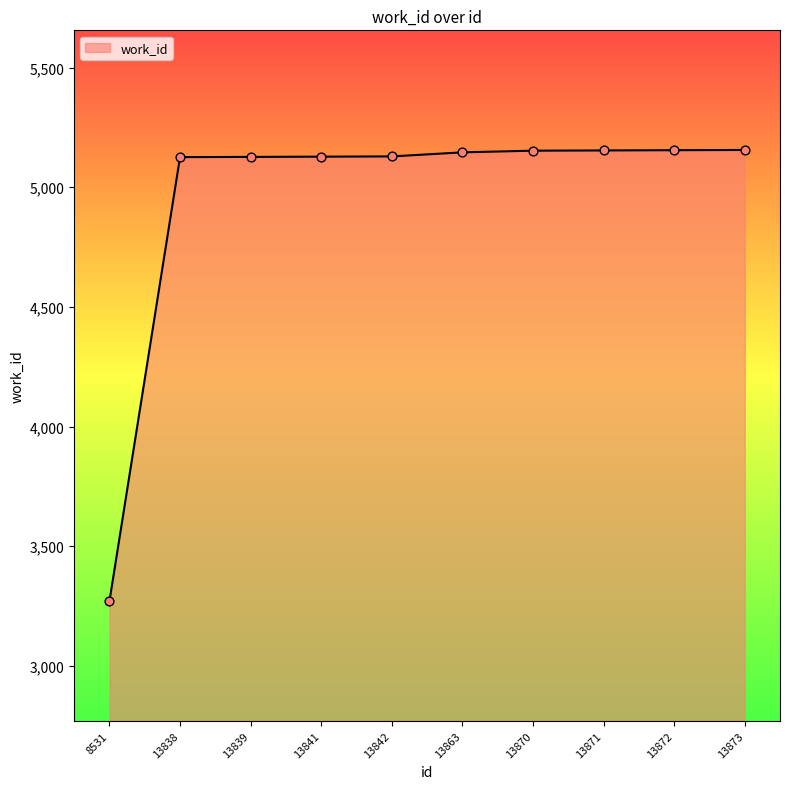

Which has a higher value, 13842 or 13871?

13871